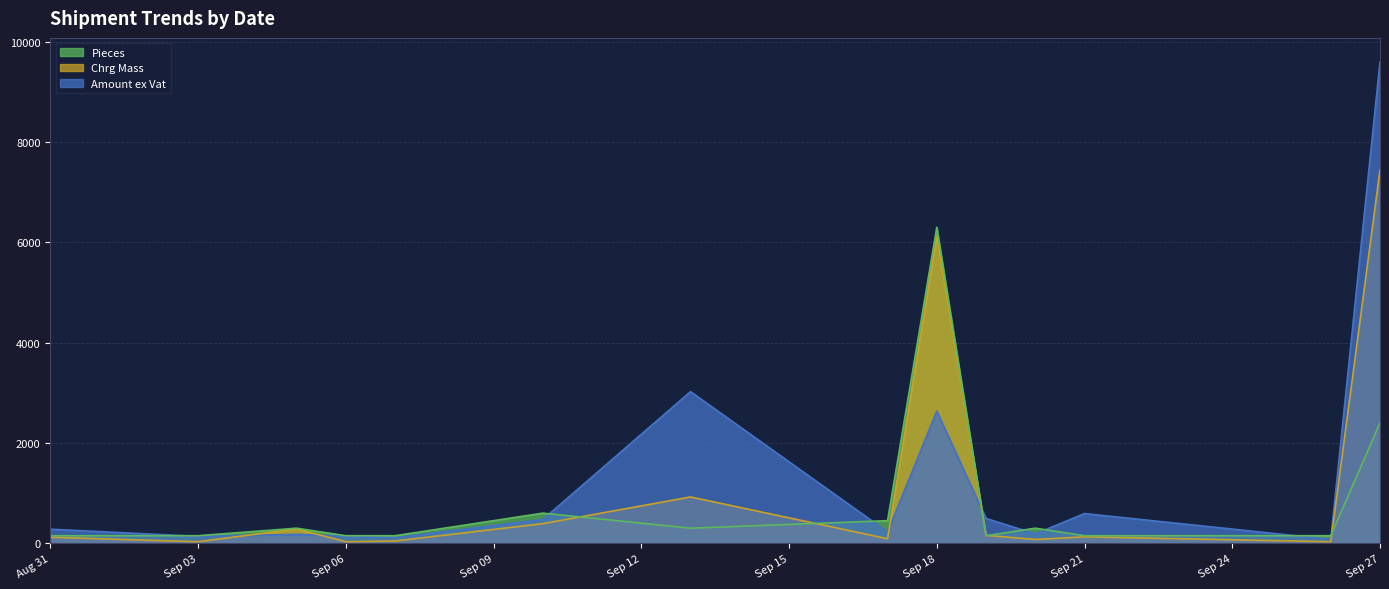

At which category does Pieces reach its first local peak?

2018-09-05